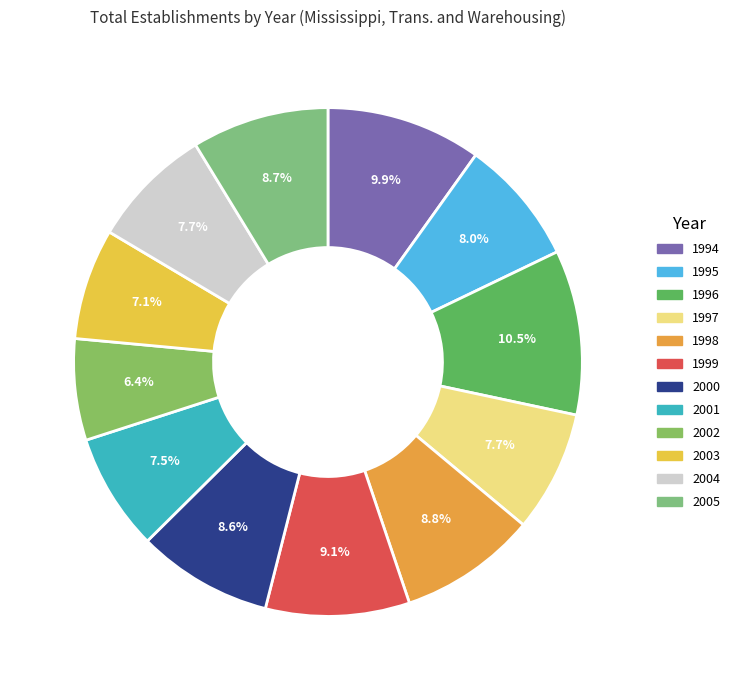

To the nearest percent, what is the combined percentage of 2005 and 1996?

19%